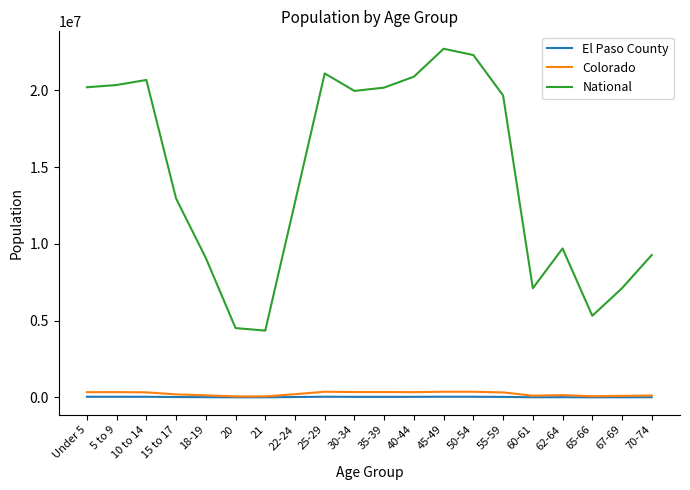

Which series has the largest total across all categories?

National